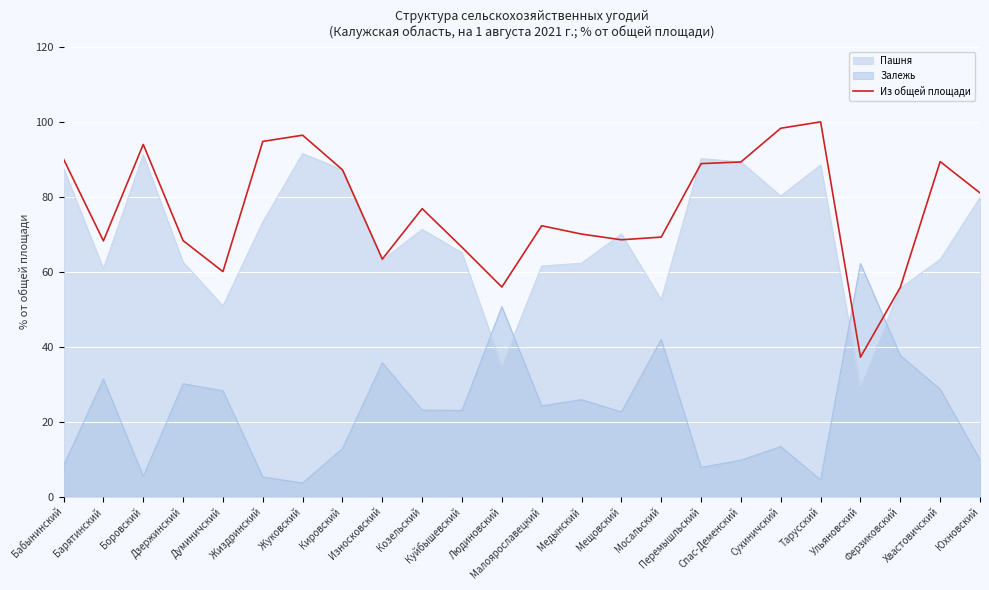

What is the minimum value shown in the chart?

3.6